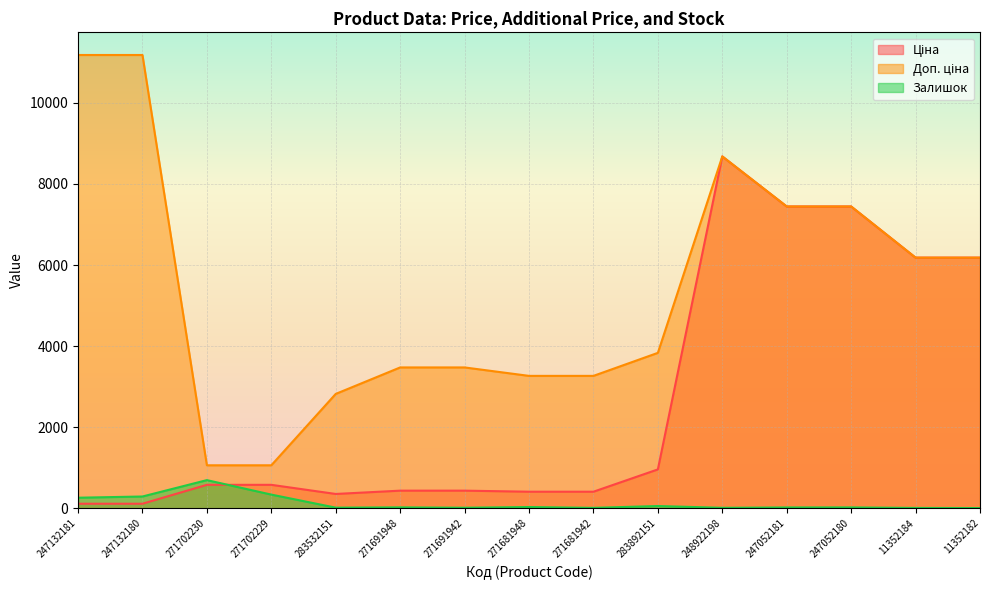

What position from the left is 283532151?

5